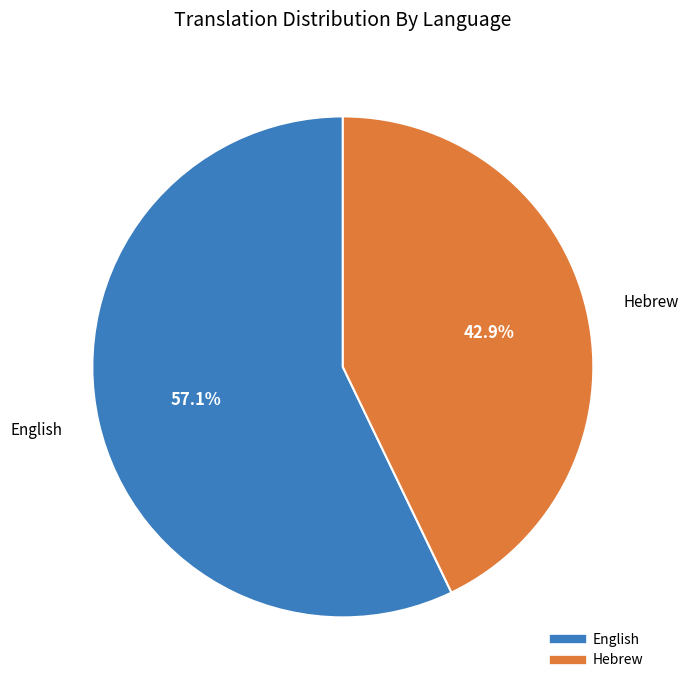

To the nearest percent, what is the combined percentage of Hebrew and English?

100%